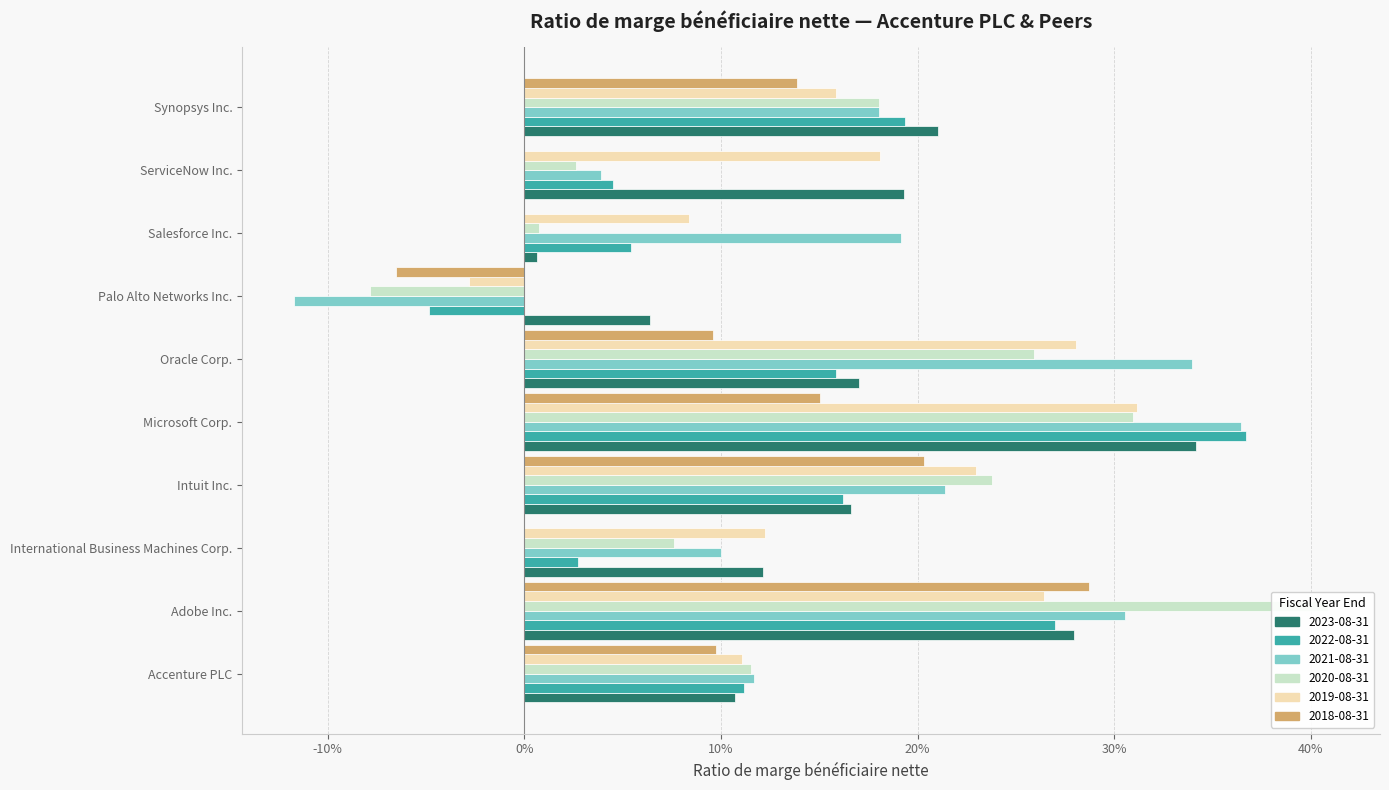

Between Intuit Inc. and Microsoft Corp., which is larger?

Microsoft Corp.